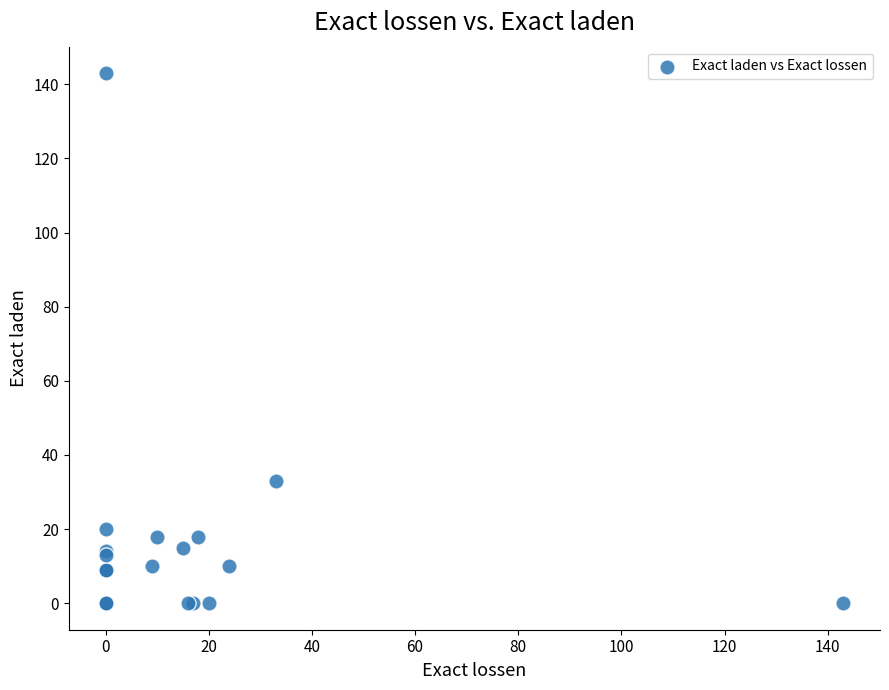

What Y value in the scatter plot is closest to 71?

33